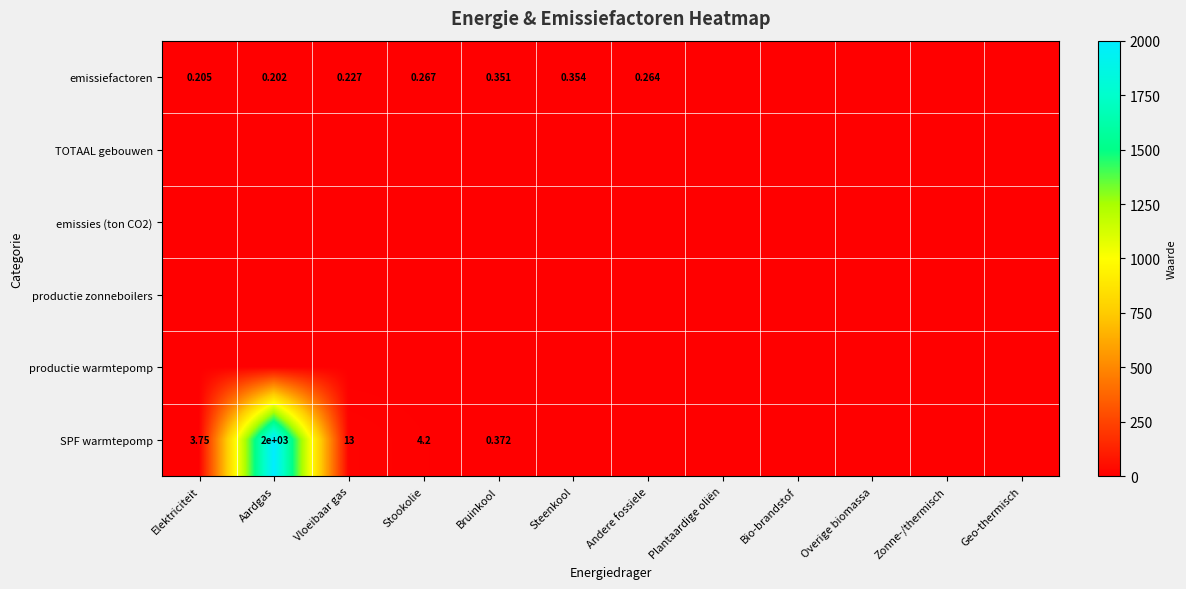

Which label corresponds to the smallest value in the chart?

Plantaardige oliën